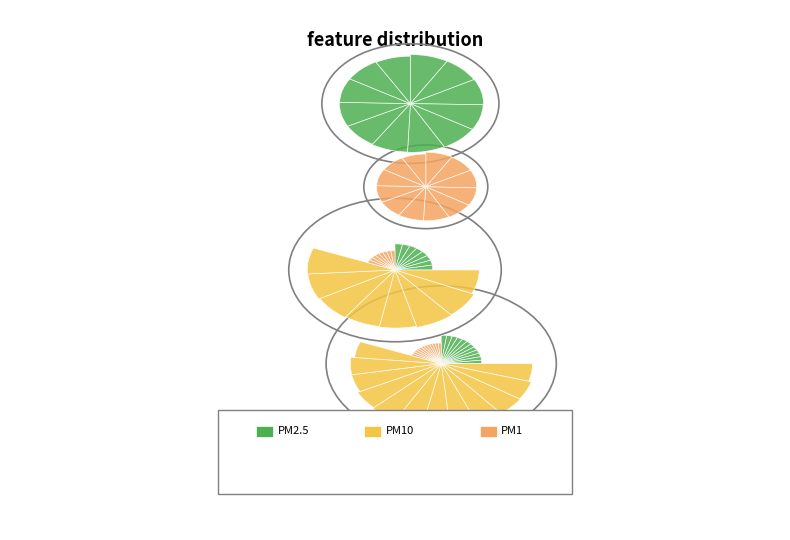

What percentage is NOT represented by 03:11?

91.9%